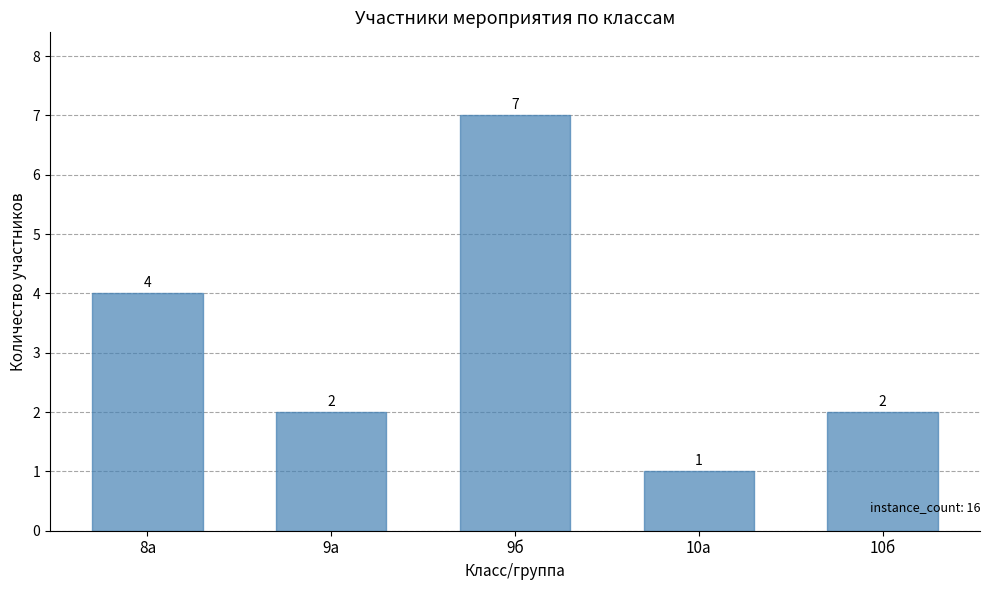

Between 9а and 8а, which is larger?

8а